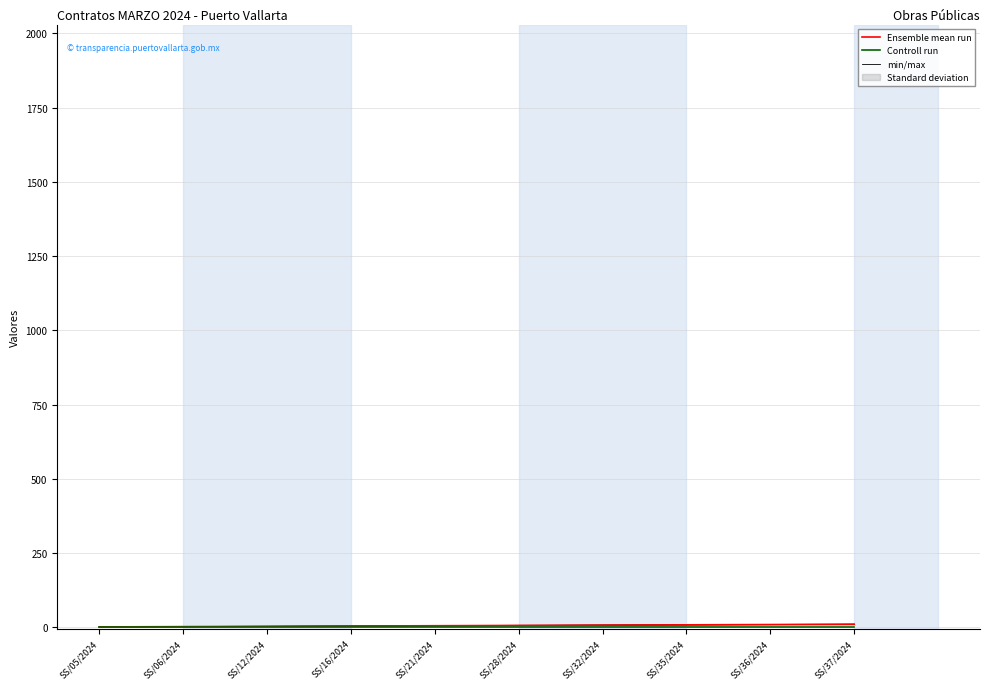

Which series has the largest range (max minus min)?

Ensemble mean run